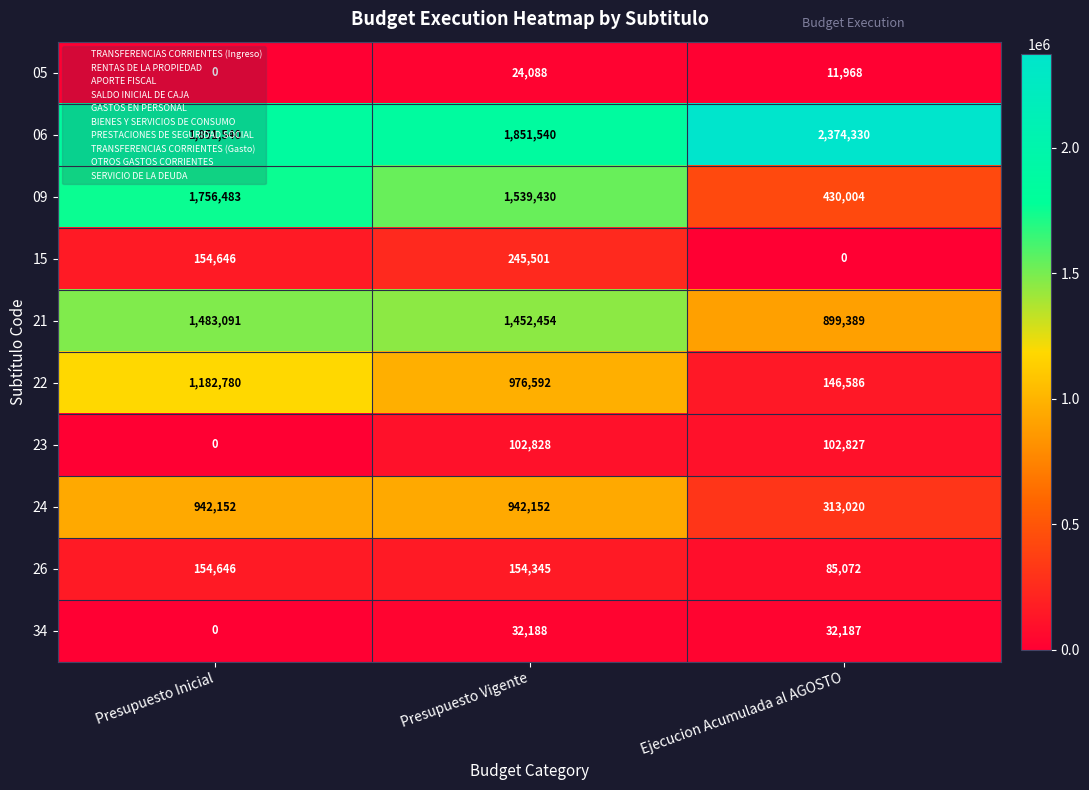

What is the maximum value for 24?

942152